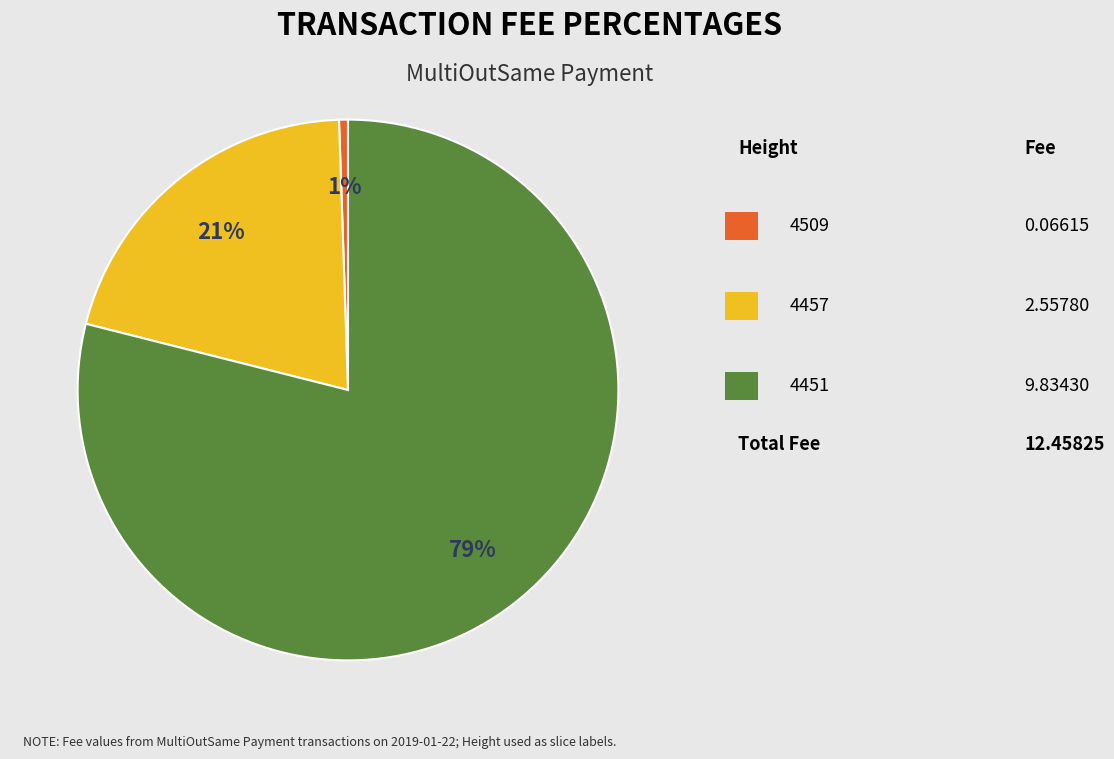

Count the number of slices in the pie.

3